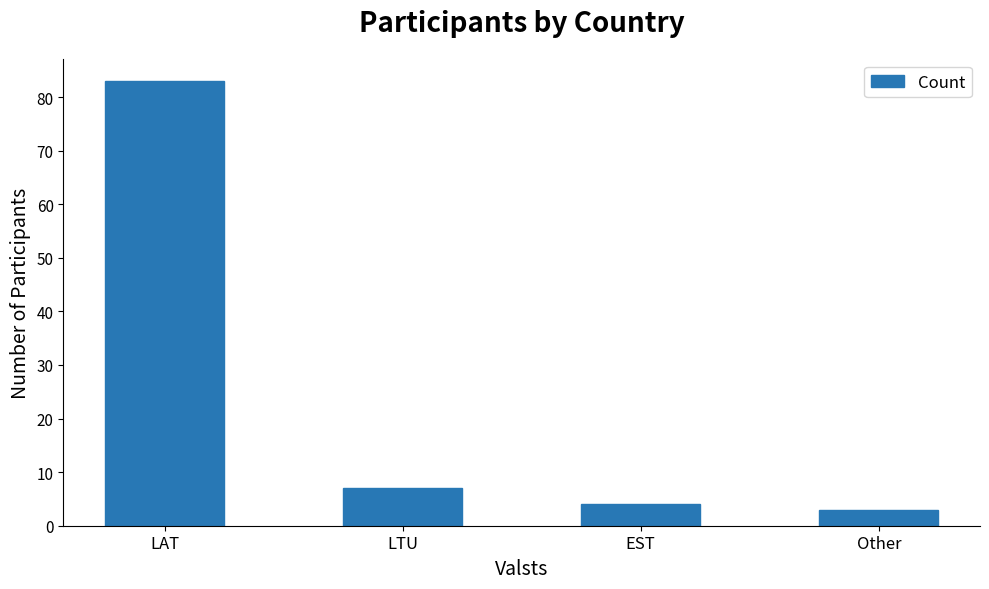

What position from the left is LAT?

1